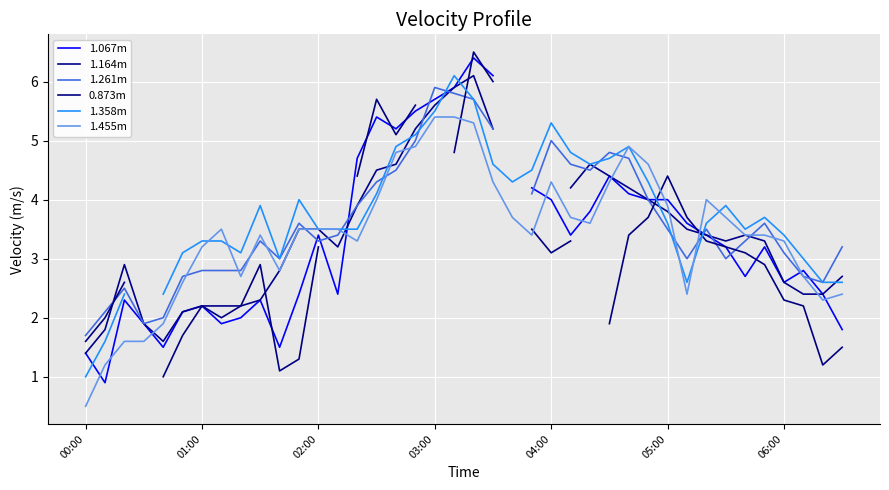

How many times do 1.164m and 1.358m cross each other?

8